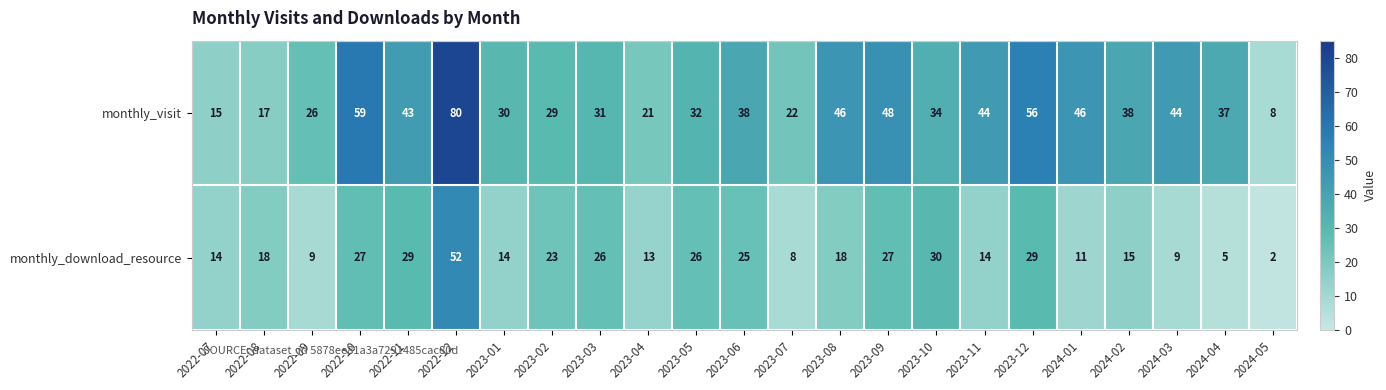

Rank the series by their average value, from lowest to highest.

monthly_download_resource, monthly_visit